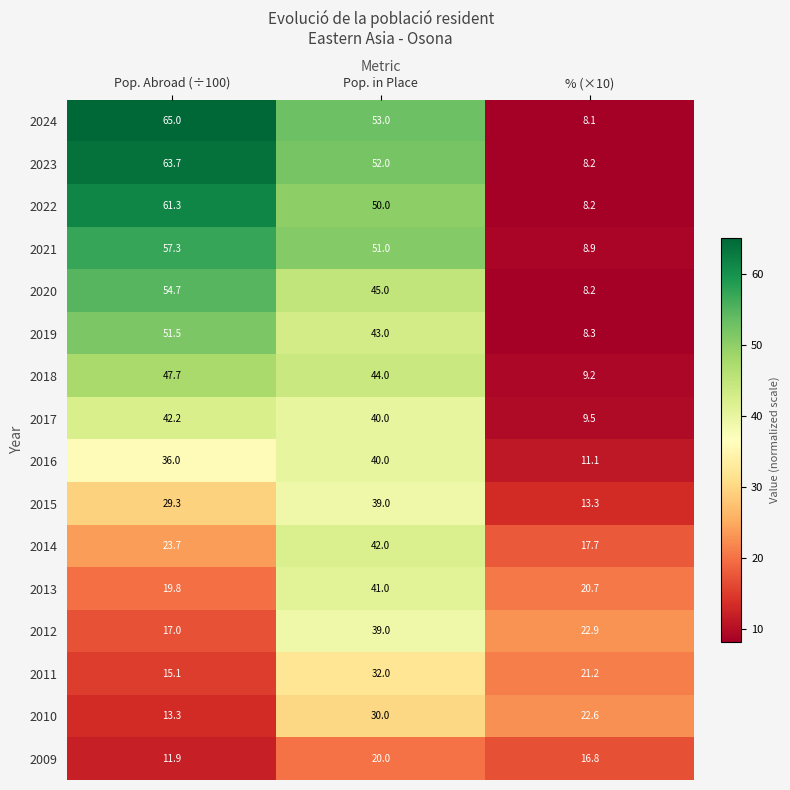

What is the minimum value for 2020?

8.2